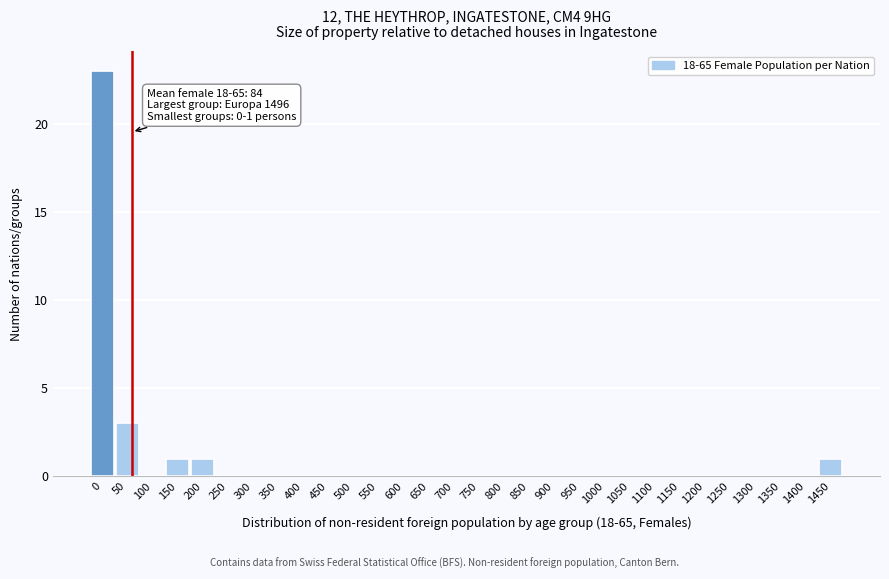

Reading left to right, list all the values displayed in this chart.

0=23	50=3	100=0	150=1	200=1	250=0	300=0	350=0	400=0	450=0	500=0	550=0	600=0	650=0	700=0	750=0	800=0	850=0	900=0	950=0	1000=0	1050=0	1100=0	1150=0	1200=0	1250=0	1300=0	1350=0	1400=0	1450=1